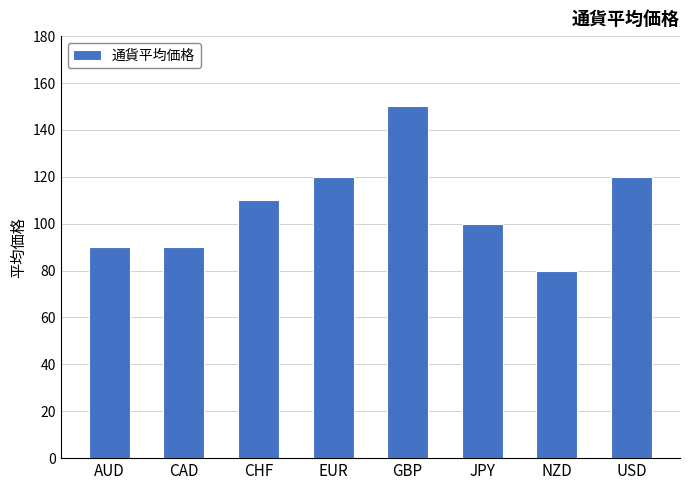

Does the chart contain stacked bars?

No